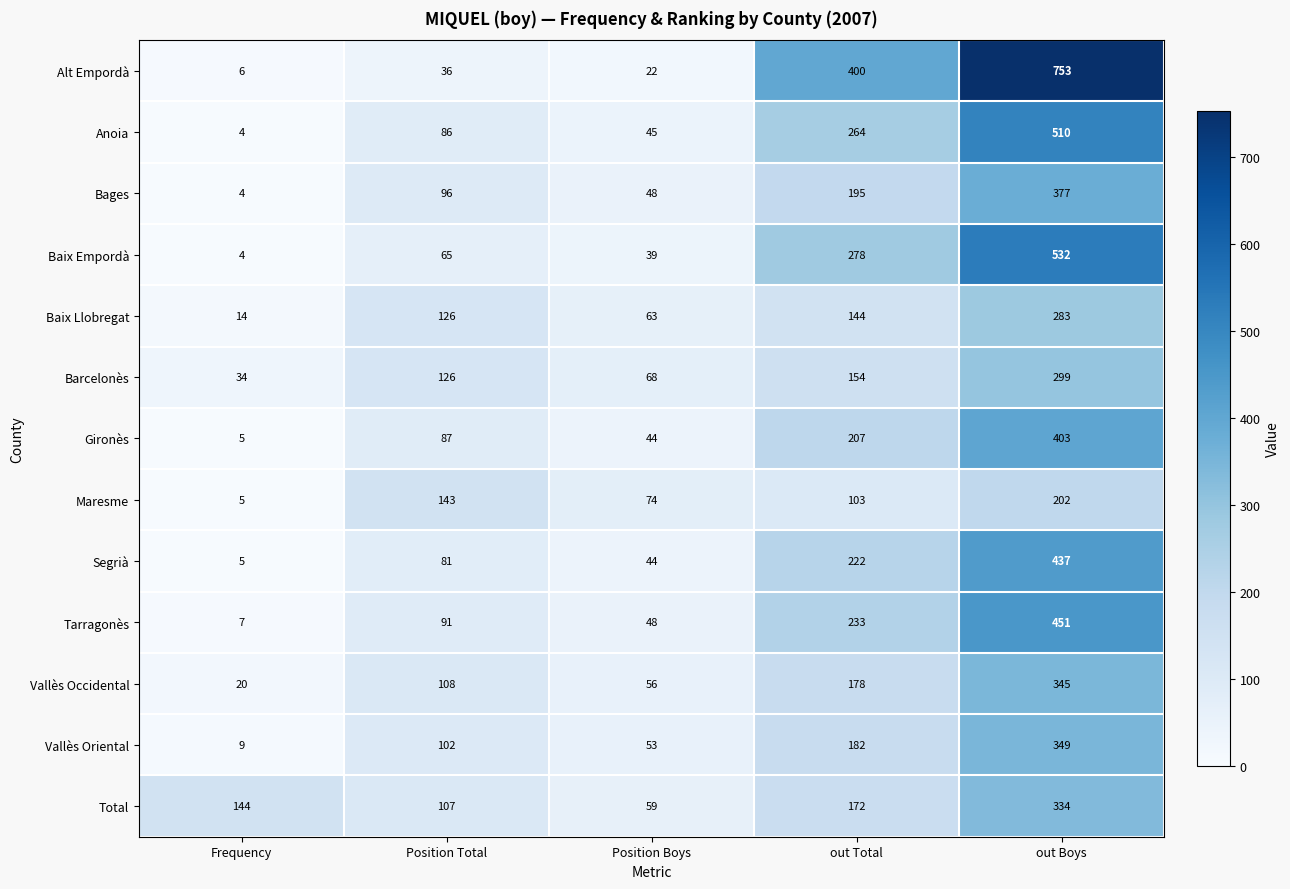

The Tarragonès series shows 91 at Position Total. True or false?

True